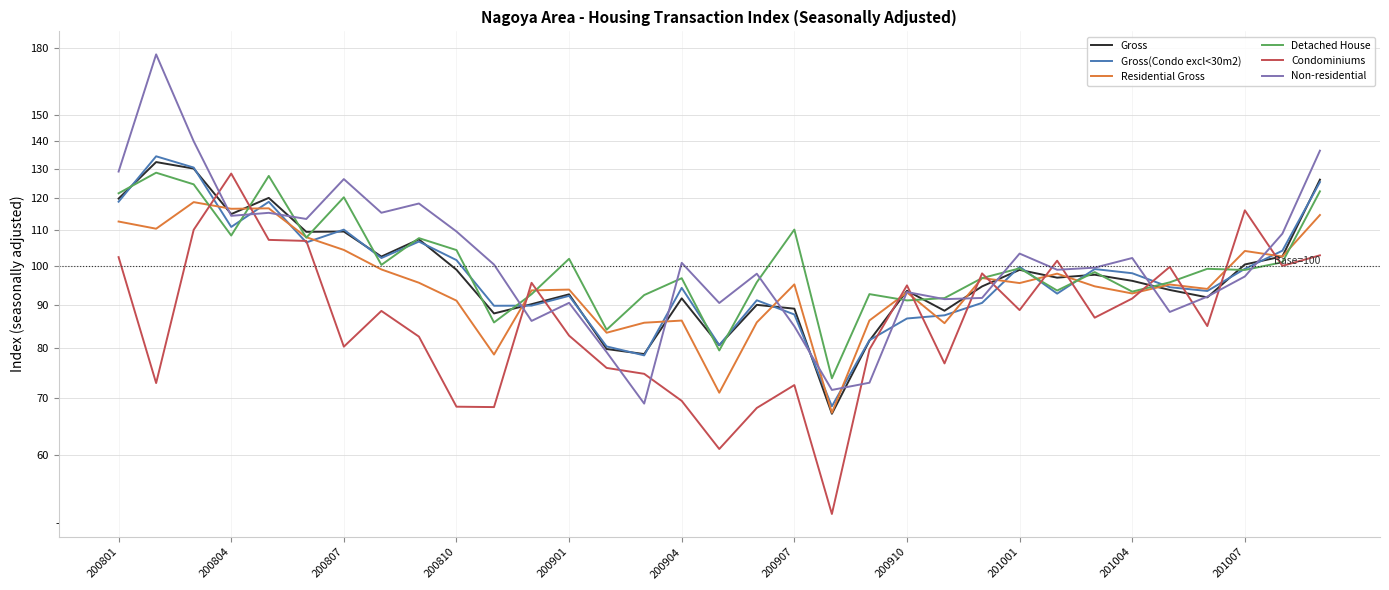

What are all the series names shown in the legend?

Gross, Gross(Condo excl<30m2), Residential Gross, Detached House, Condominiums, Non-residential